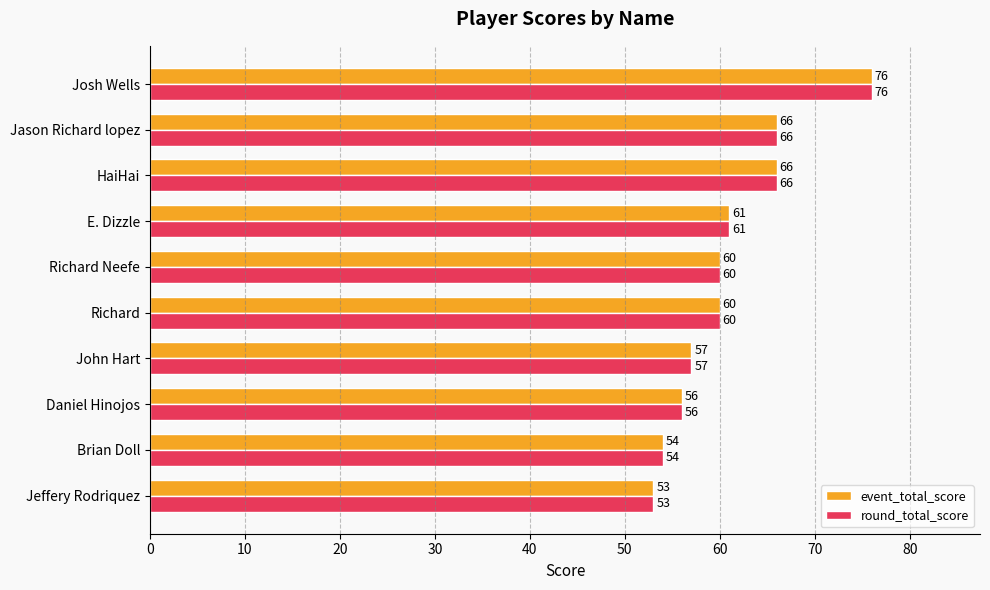

What value does the event_total_score series have at Jeffery Rodriquez?

53